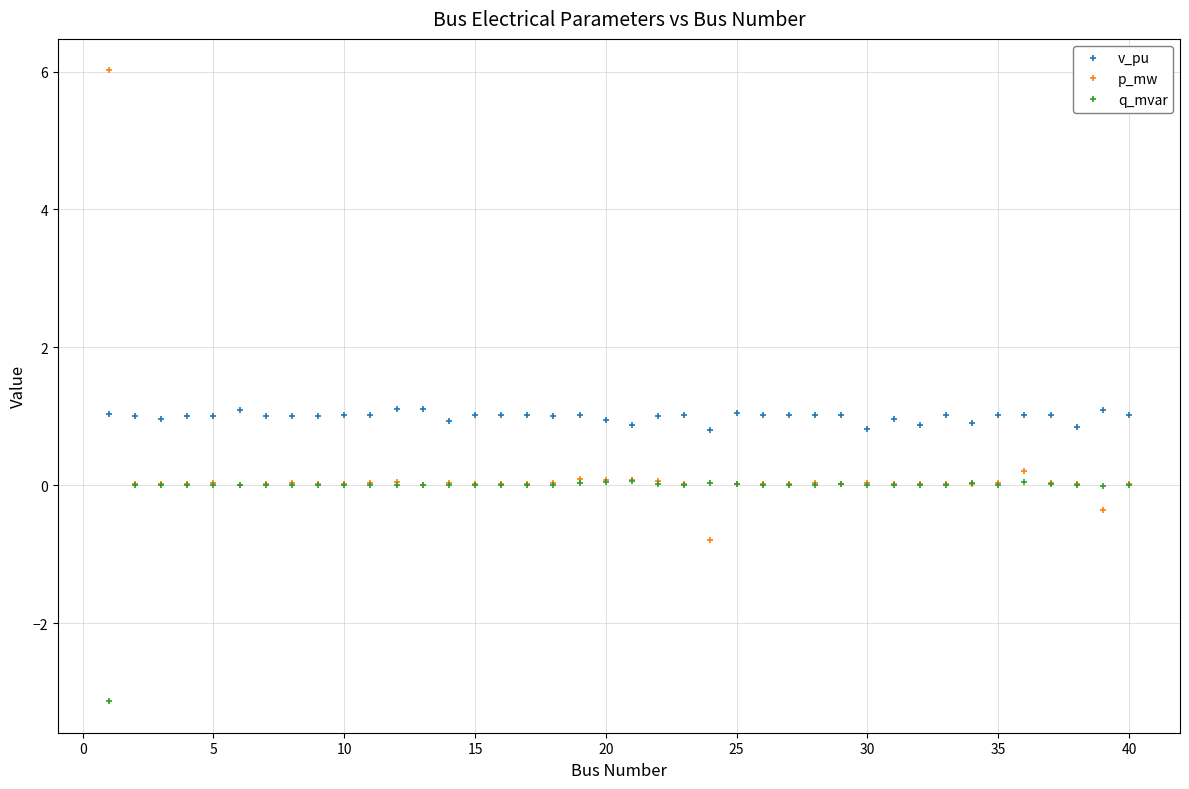

What is the difference between the maximum and minimum values in the v_pu series?

0.3